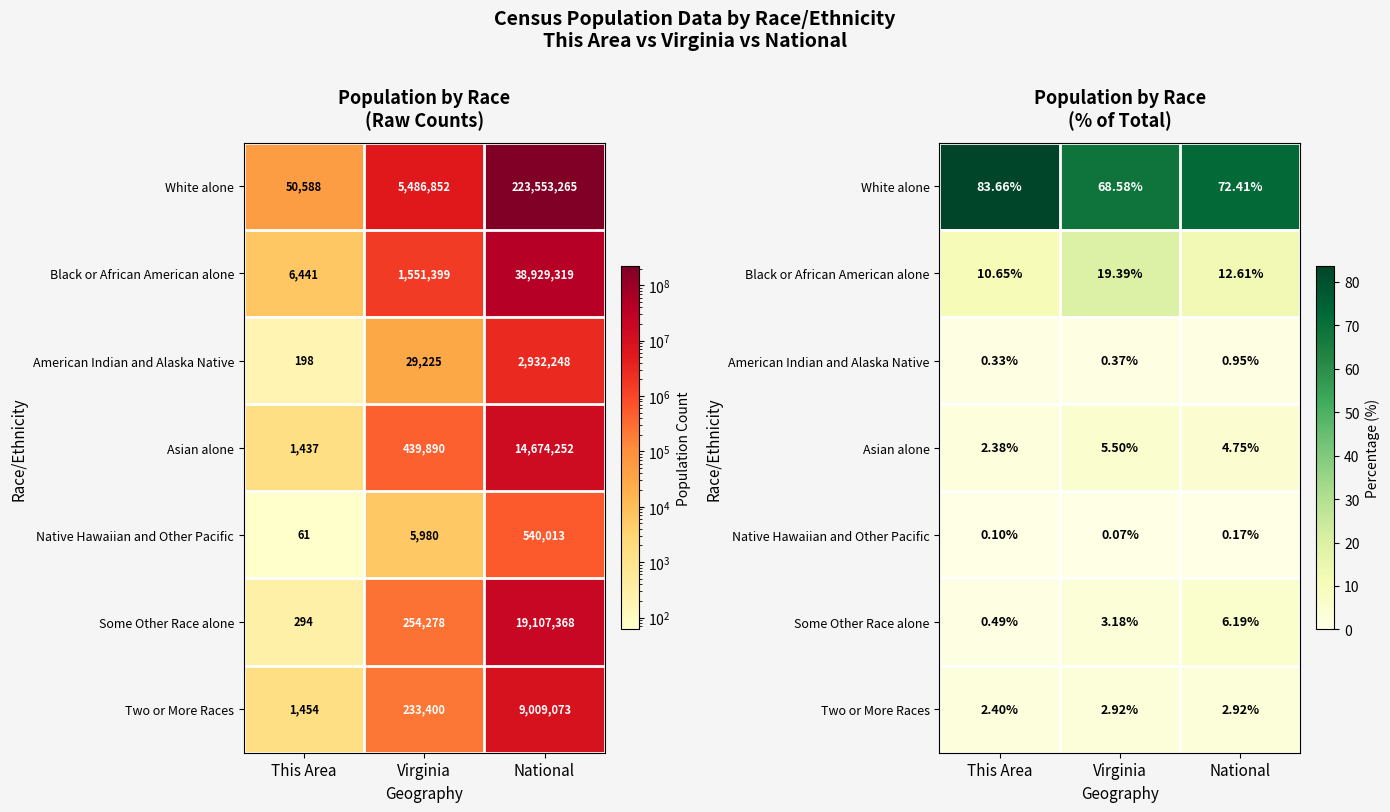

The value of Black or African American alone at Virginia is 32.0. True or false?

False